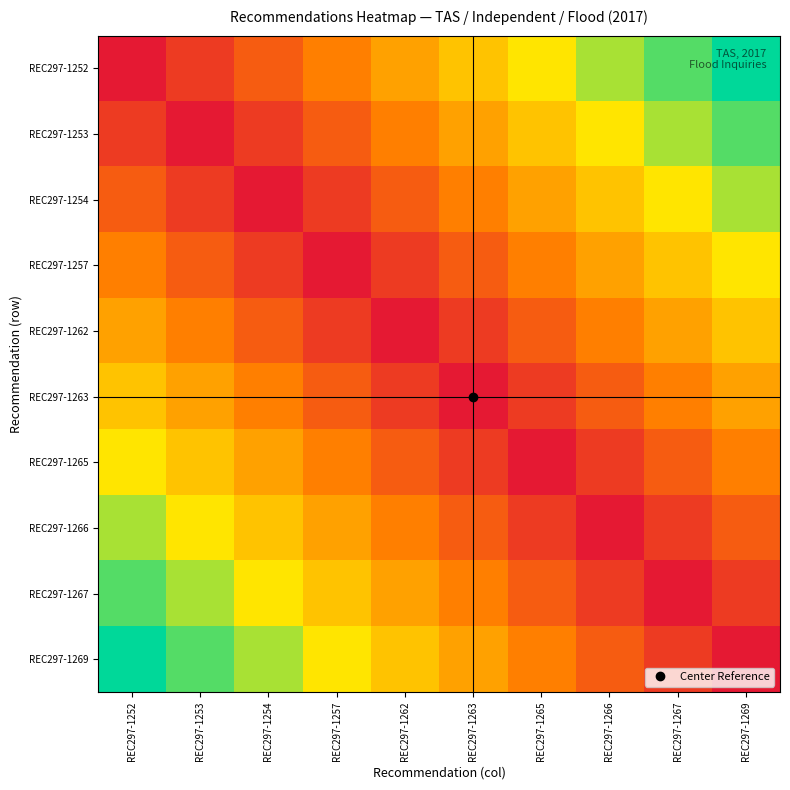

What is the greatest value displayed?

9